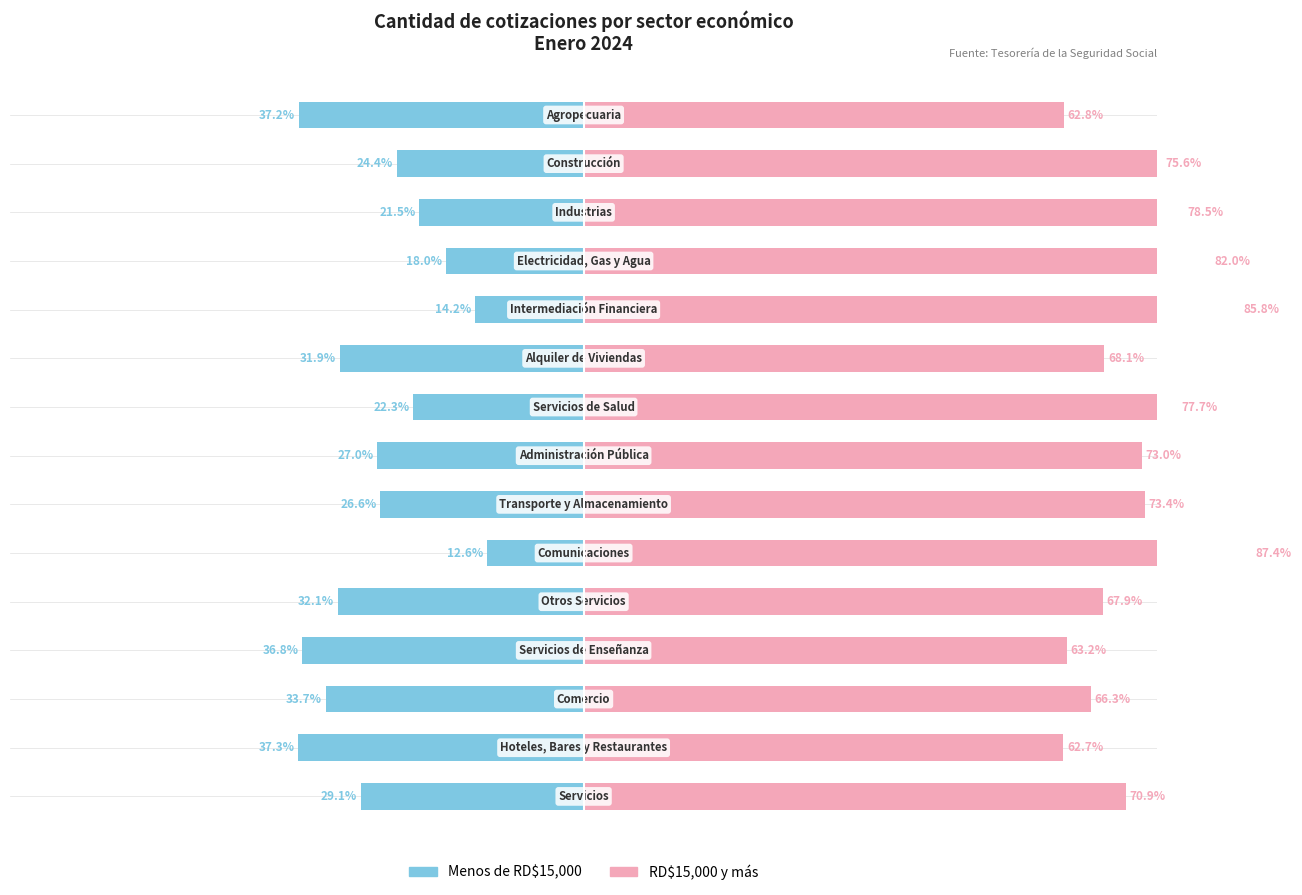

Rank the series at 1 from lowest to highest value.

Menos de RD$15,000, RD$15,000 y más